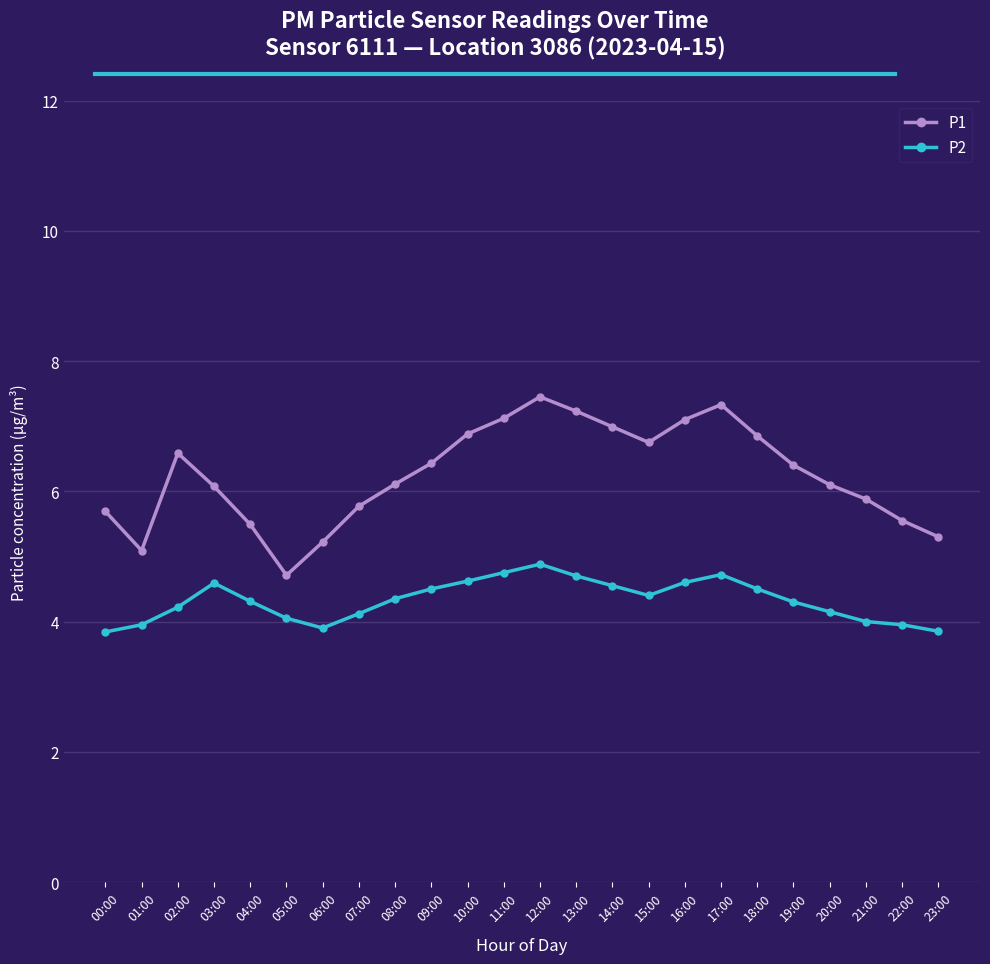

What is the label of the 20th point from the left?

19:00